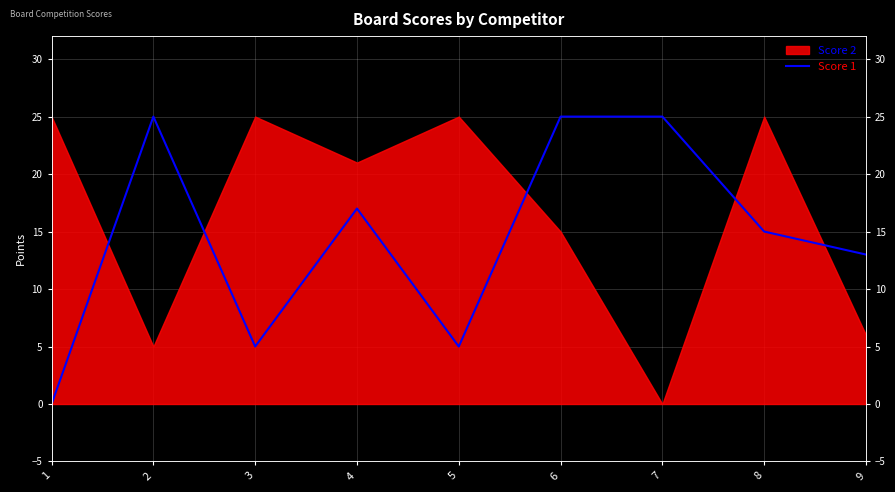

What is the difference between the values at 7 and 3?

20